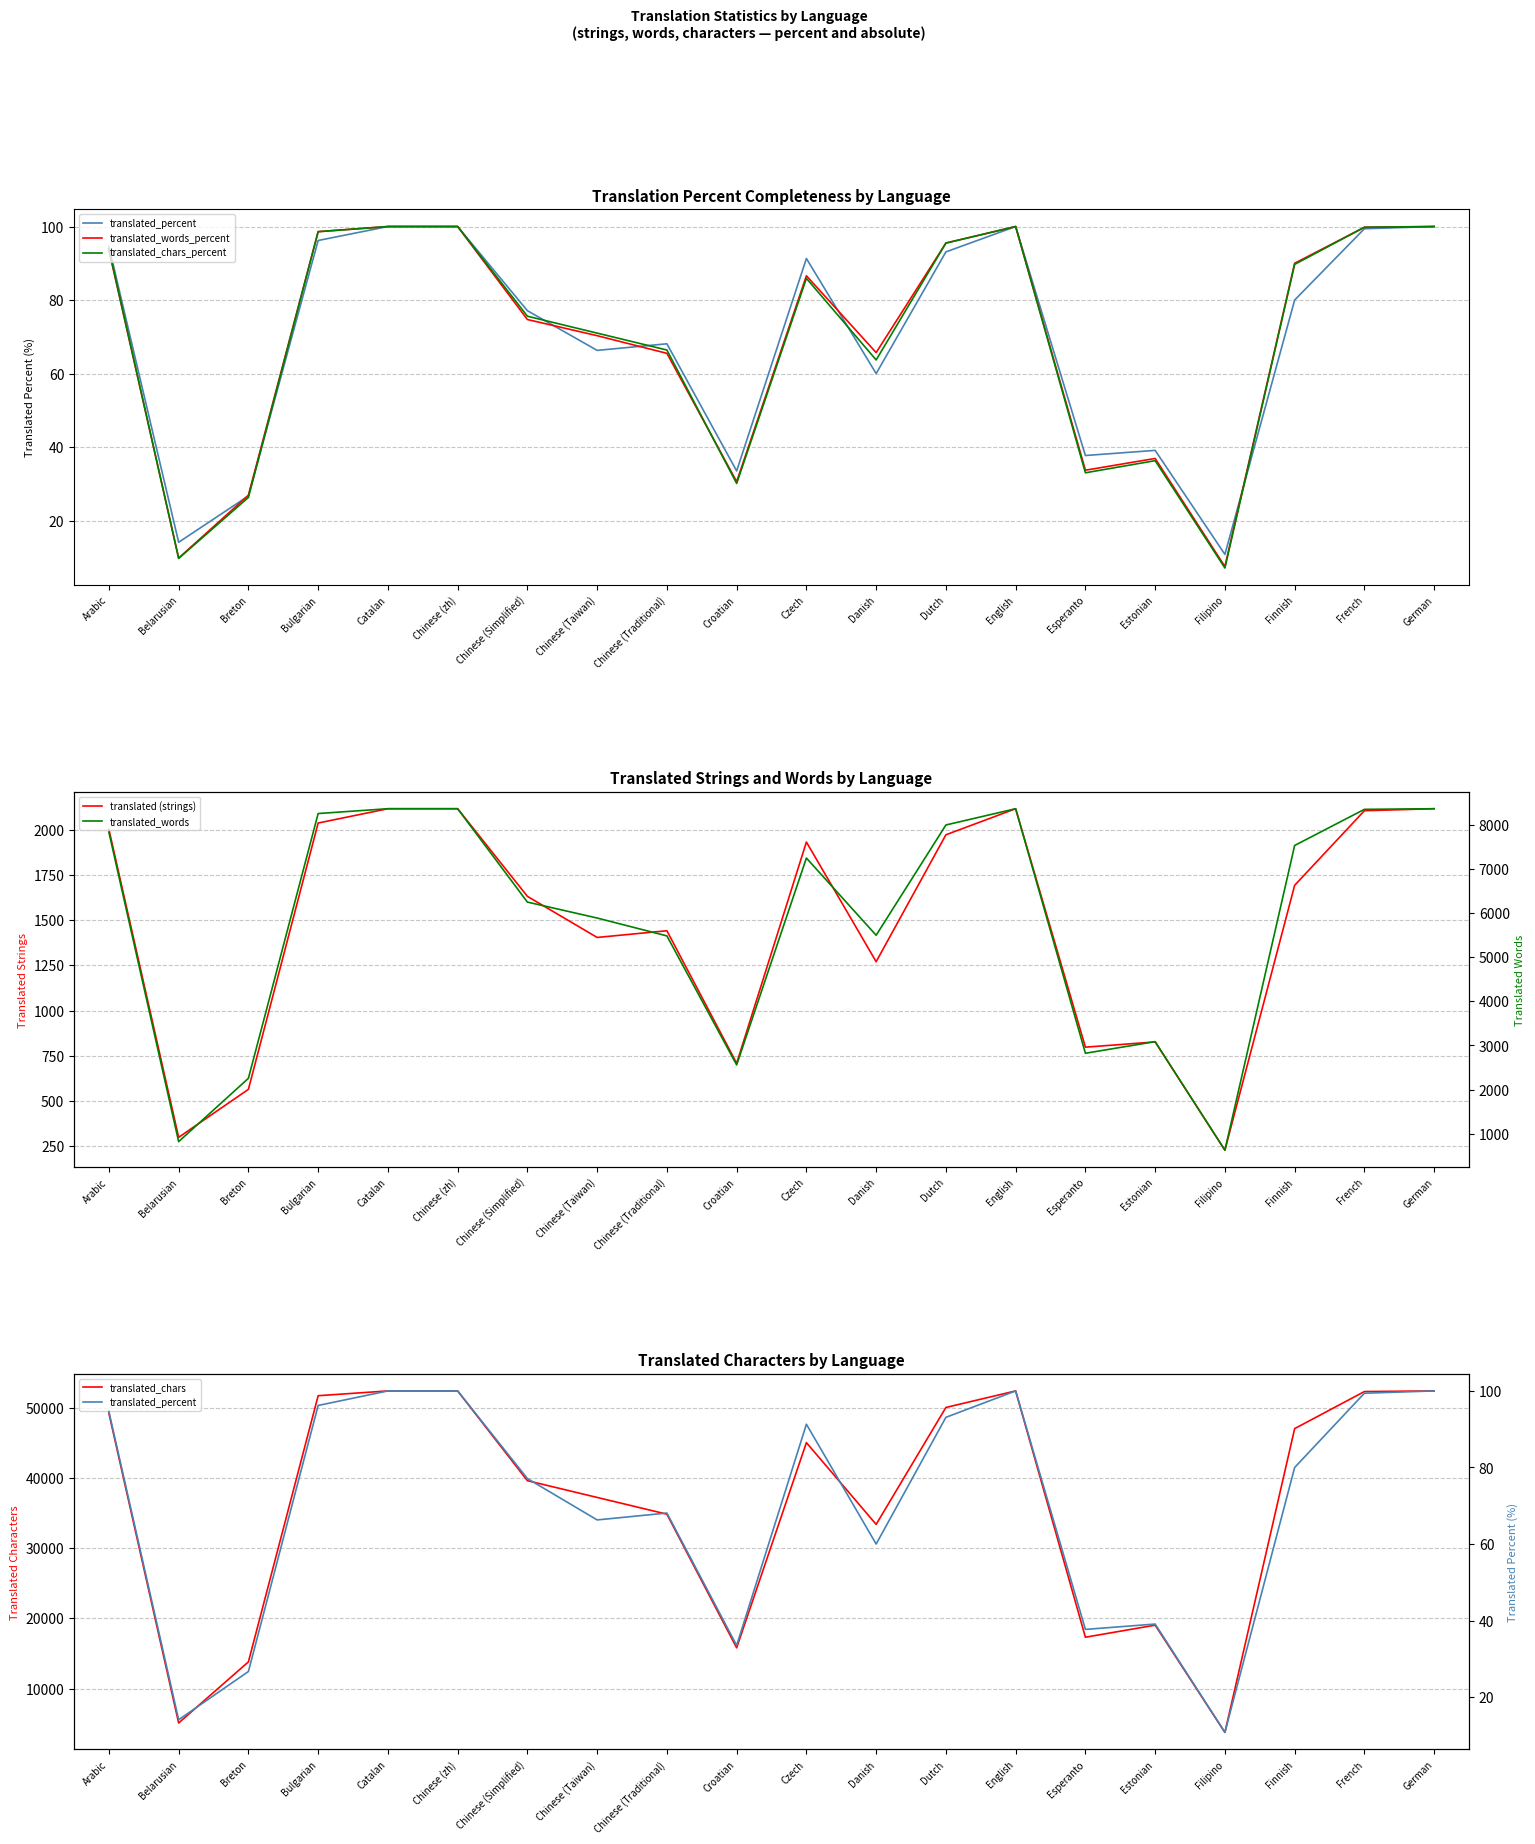

True or false: translated_words_percent has more than 0 points higher than both neighbors.

True